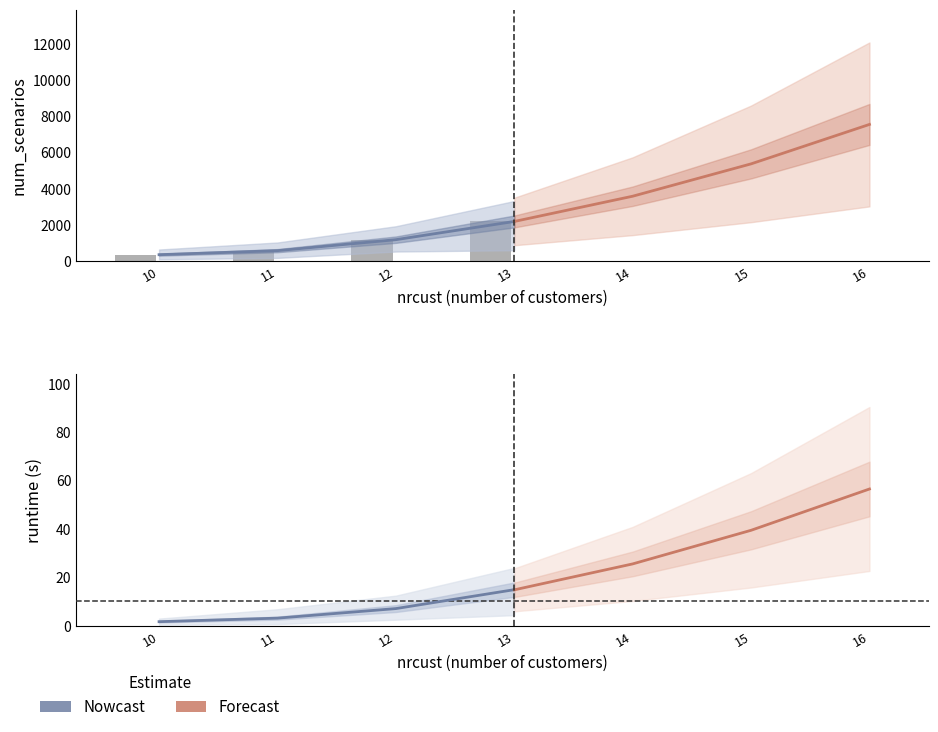

List the labels in order of Nowcast (runtime) value, largest first.

13, 12, 11, 10